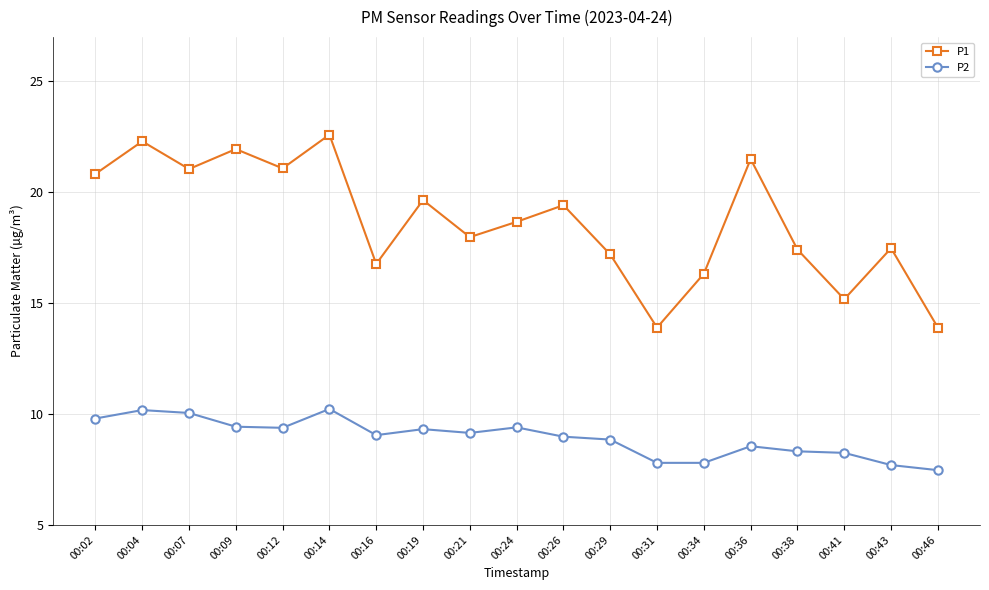

The value of P2 at 00:46 is 10.6. True or false?

False